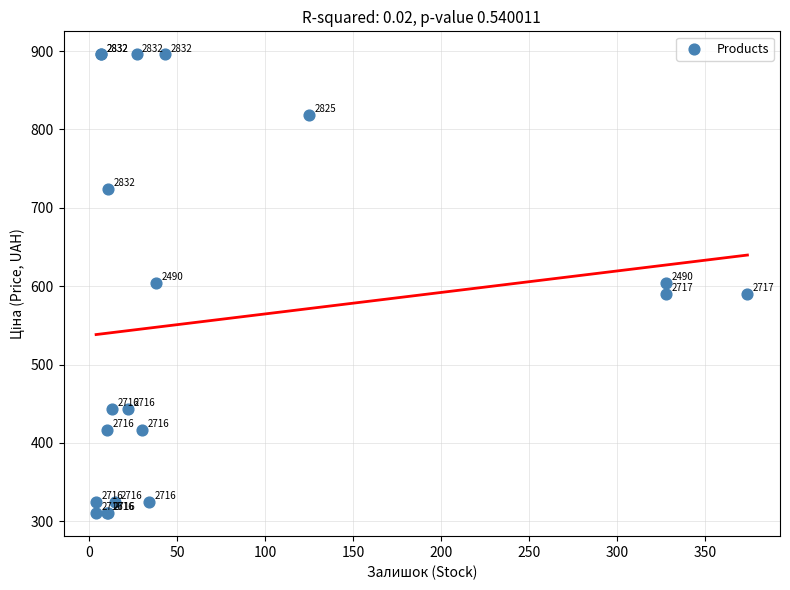

What Y value in the scatter plot is closest to 603?

603.7